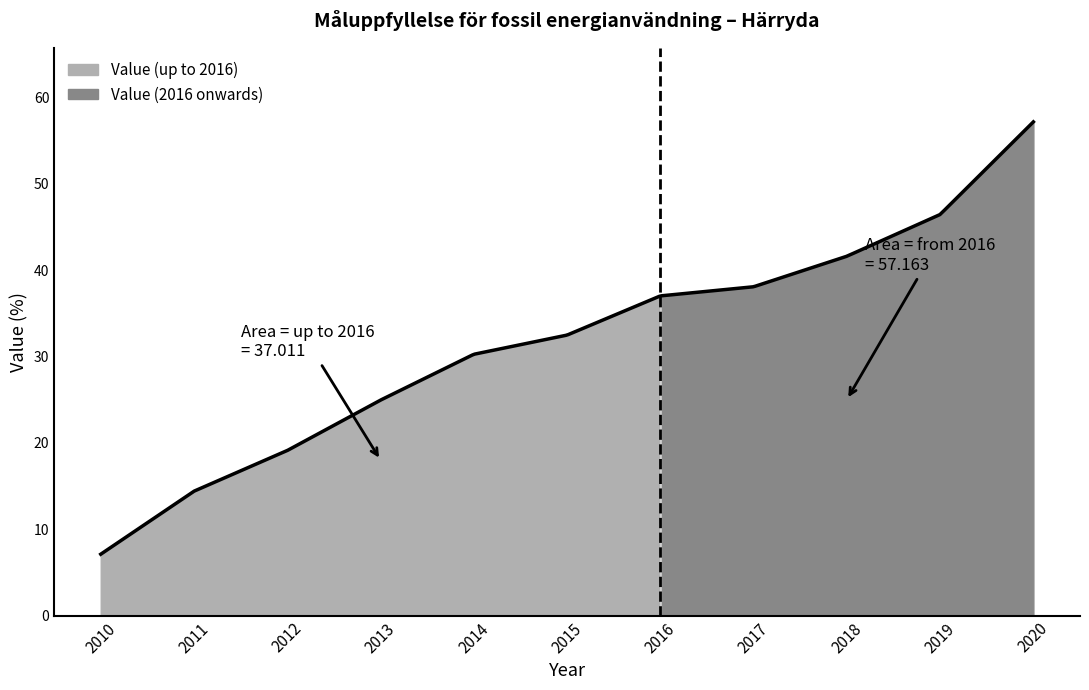

Reading left to right, transcribe all the data shown in this chart.

2010=7.1	2011=14.4	2012=19.1	2013=24.9	2014=30.2	2015=32.5	2016=37.0	2017=38.1	2018=41.6	2019=46.4	2020=57.2